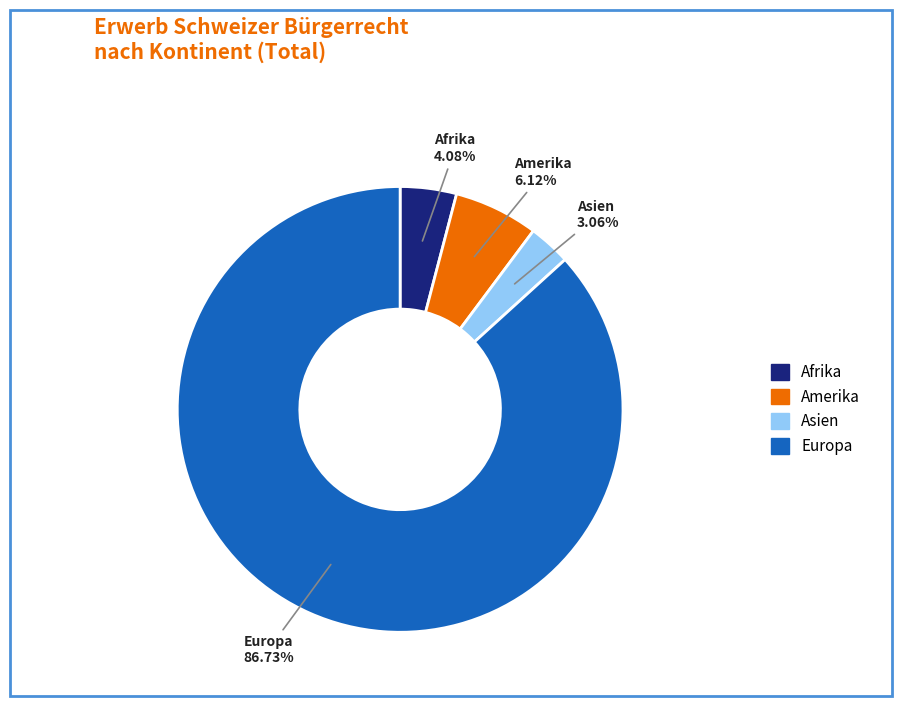

Rank the categories by value from highest to lowest.

Europa, Amerika, Afrika, Asien